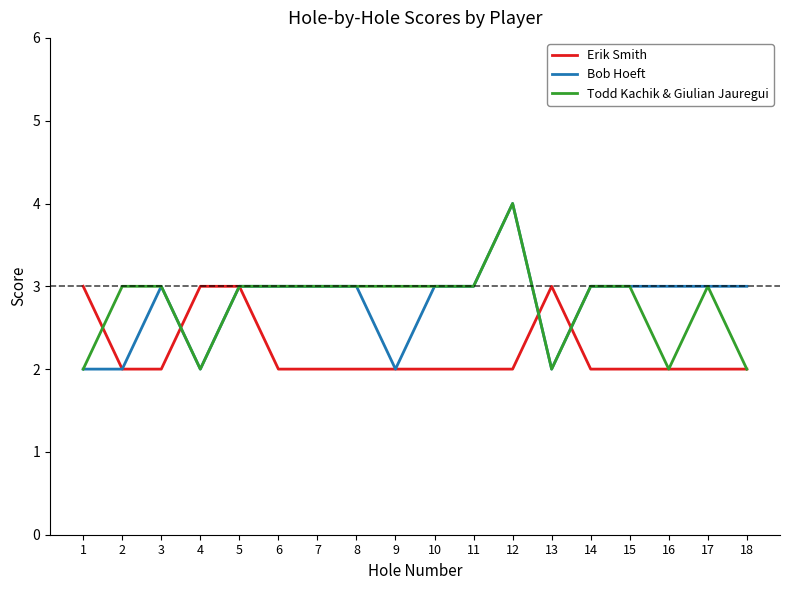

Reading right to left, extract all data points from this chart.

Erik Smith: 2	2	2	2	2	3	2	2	2	2	2	2	2	3	3	2	2	3
Bob Hoeft: 3	3	3	3	3	2	4	3	3	2	3	3	3	3	2	3	2	2
Todd Kachik & Giulian Jauregui: 2	3	2	3	3	2	4	3	3	3	3	3	3	3	2	3	3	2